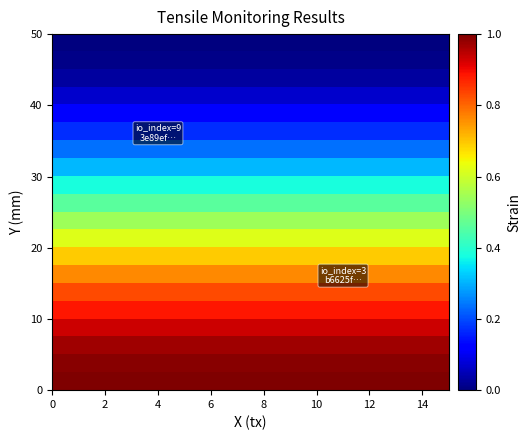

What is the greatest value displayed?

1.0